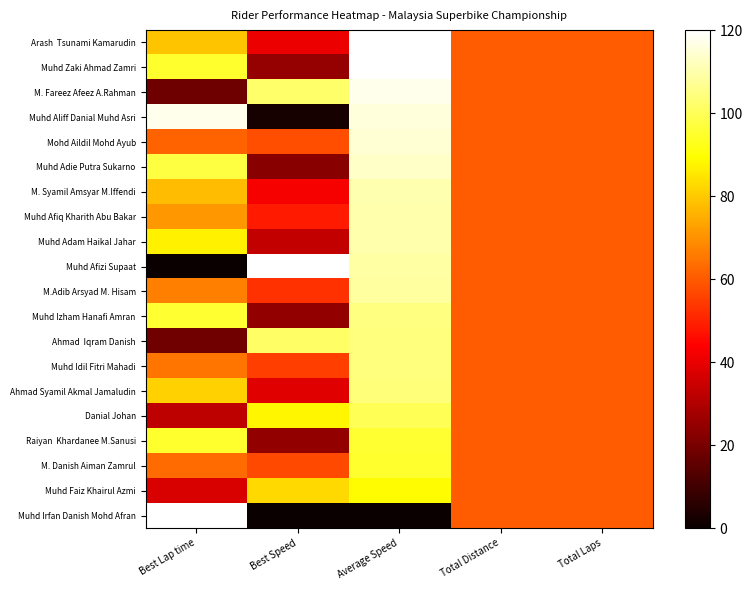

Between Best Speed and Total Laps, which series saw the biggest shift?

Muhd Afizi Supaat